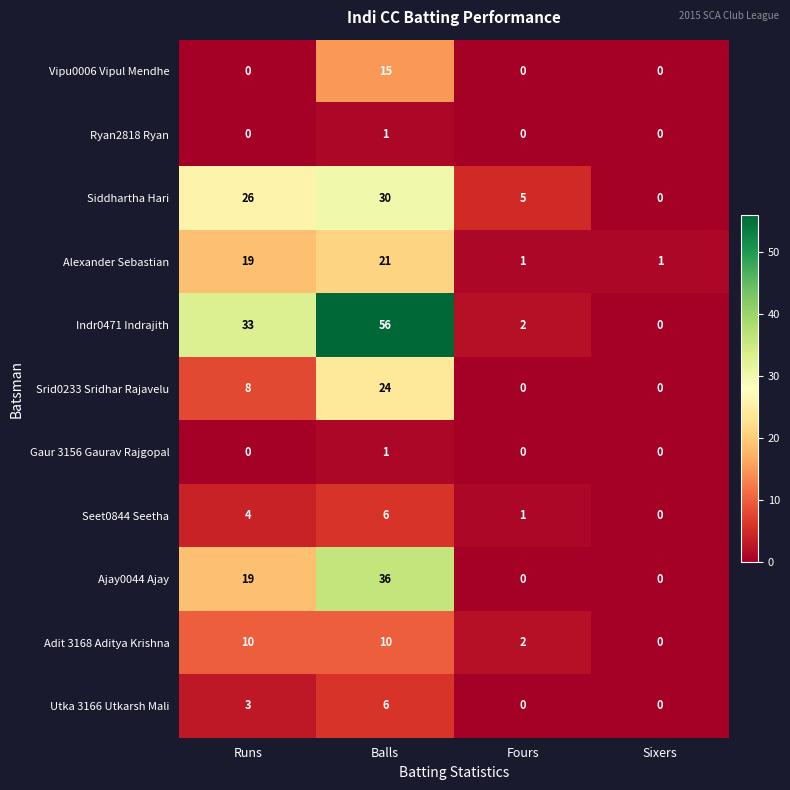

Which series has the largest range (max minus min)?

Indr0471 Indrajith